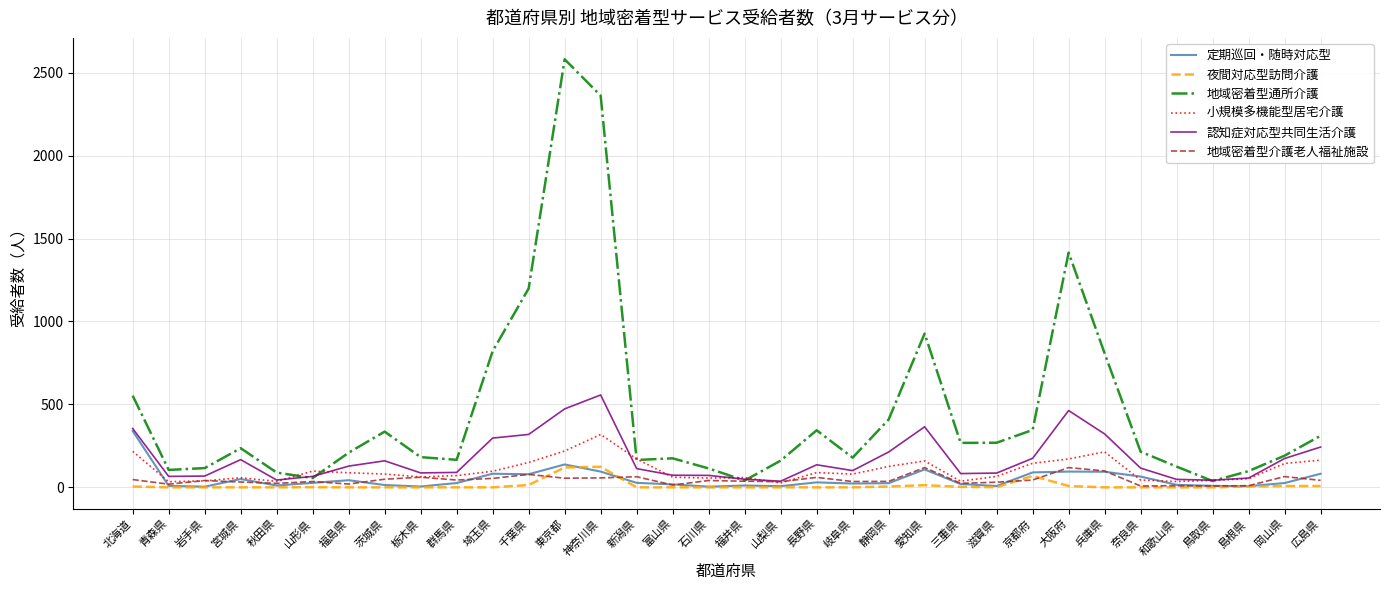

Which series has the largest total across all categories?

地域密着型通所介護